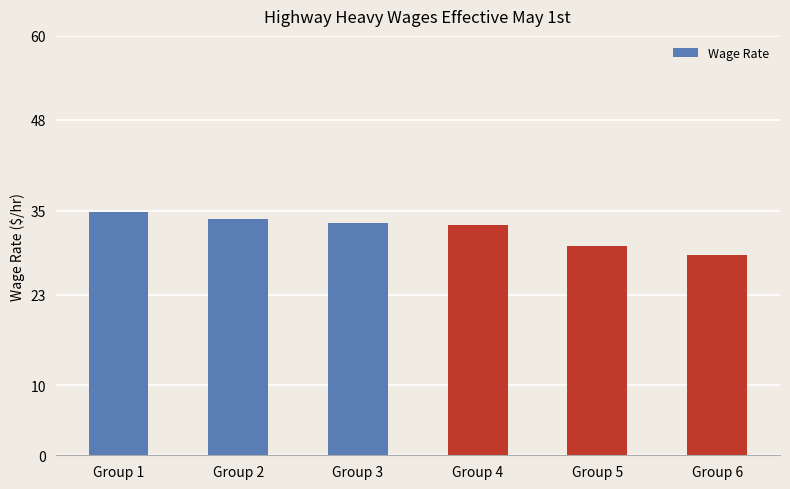

Which label corresponds to the largest value in the chart?

Group 1